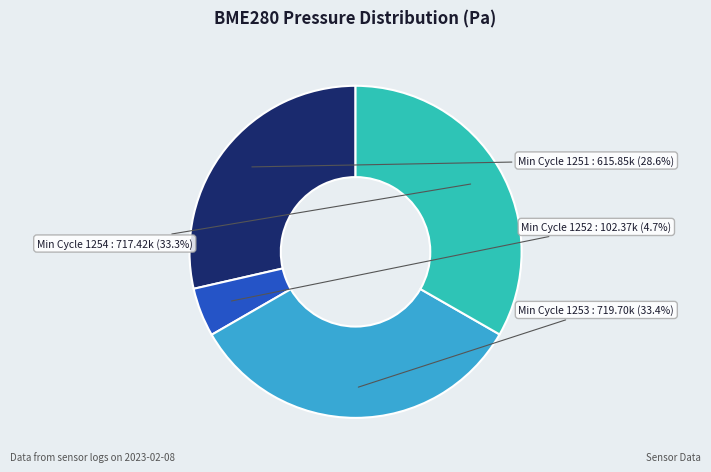

To the nearest percent, what is the average slice percentage?

25%